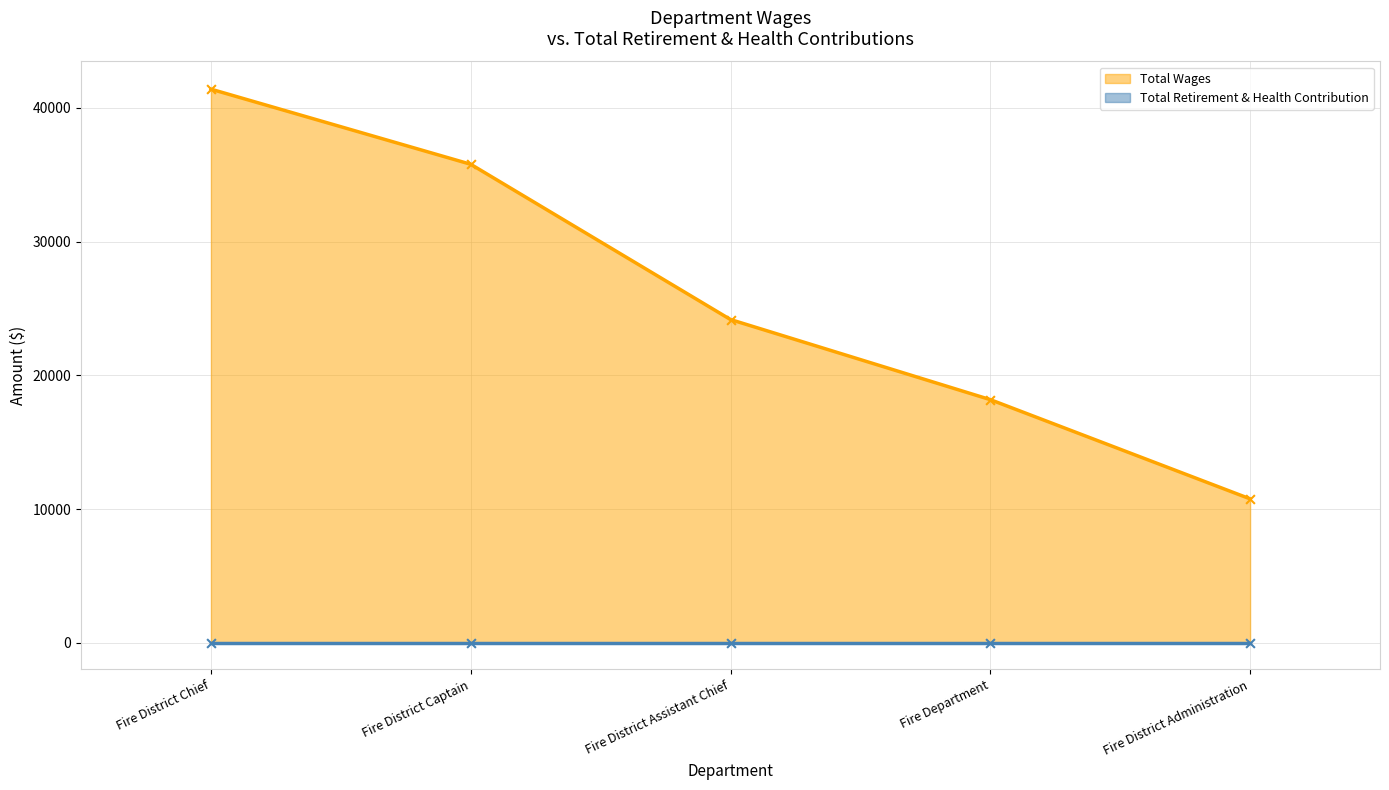

What is the ratio of the value at Fire District Captain to the value at Fire District Administration?

3.3